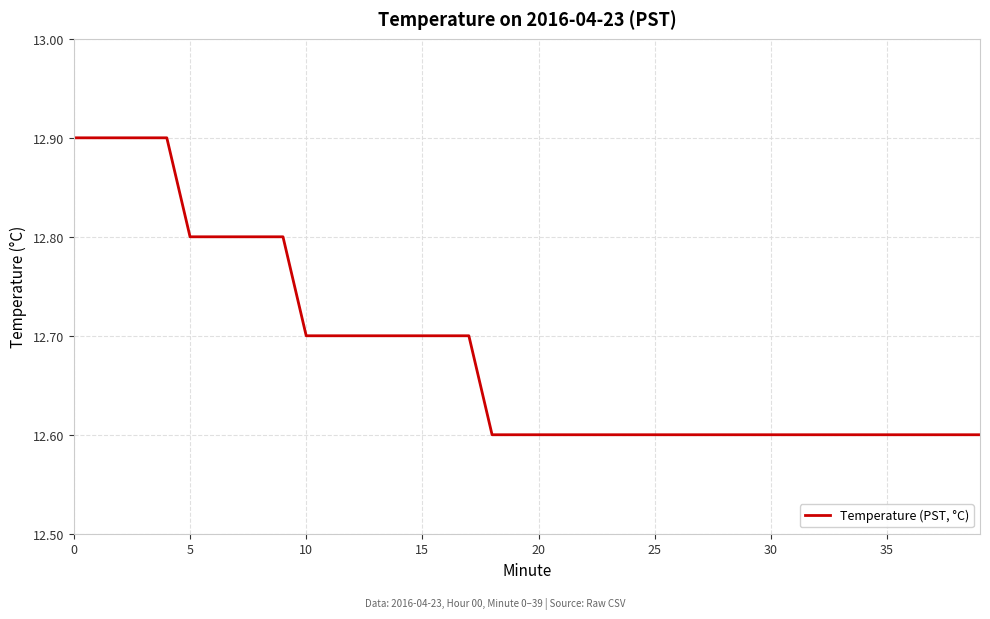

What is the greatest value displayed?

12.9